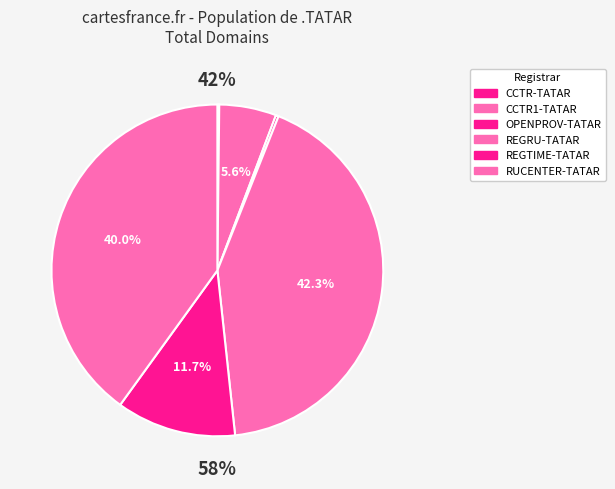

Which category has the smallest portion of the pie?

CCTR-TATAR